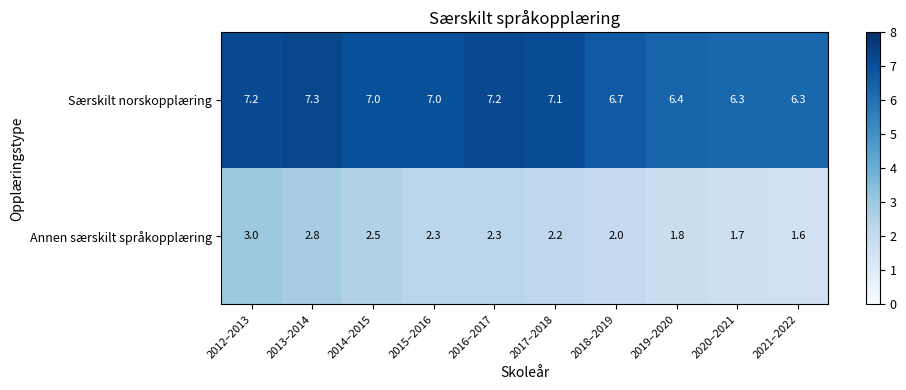

List the series in order of their overall mean, lowest first.

Annen særskilt språkopplæring, Særskilt norskopplæring